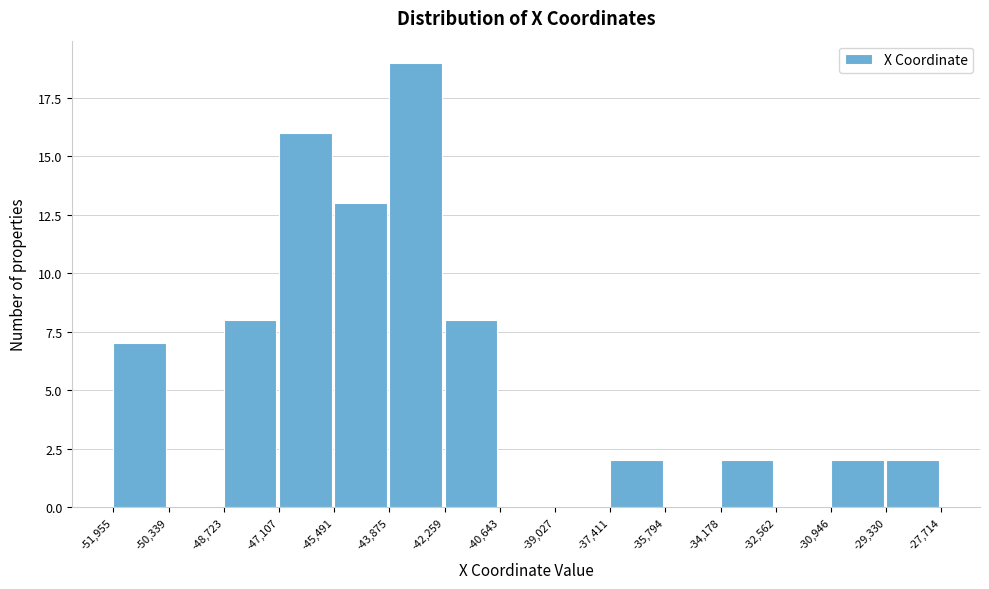

Reading left to right, transcribe this chart: for each bar, give the range it covers on the x-axis and its height. The values are not printed on the chart, so give them approximately, as read against the axis.

-51,955 to -50,339: 7
-50,339 to -48,723: 0
-48,723 to -47,107: 8
-47,107 to -45,491: 16
-45,491 to -43,875: 13
-43,875 to -42,259: 19
-42,259 to -40,643: 8
-40,643 to -39,027: 0
-39,027 to -37,411: 0
-37,411 to -35,794: 2
-35,794 to -34,178: 0
-34,178 to -32,562: 2
-32,562 to -30,946: 0
-30,946 to -29,330: 2
-29,330 to -27,714: 2